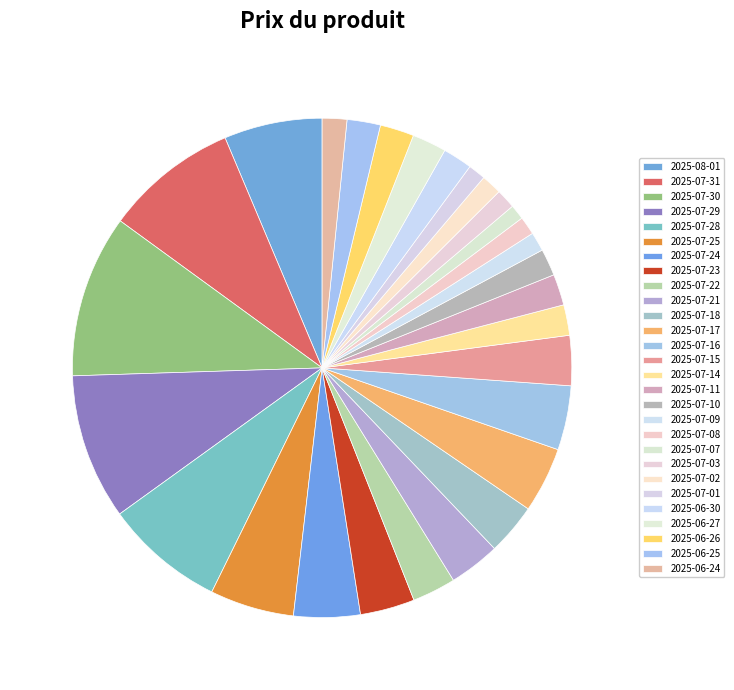

Count the number of slices in the pie.

28